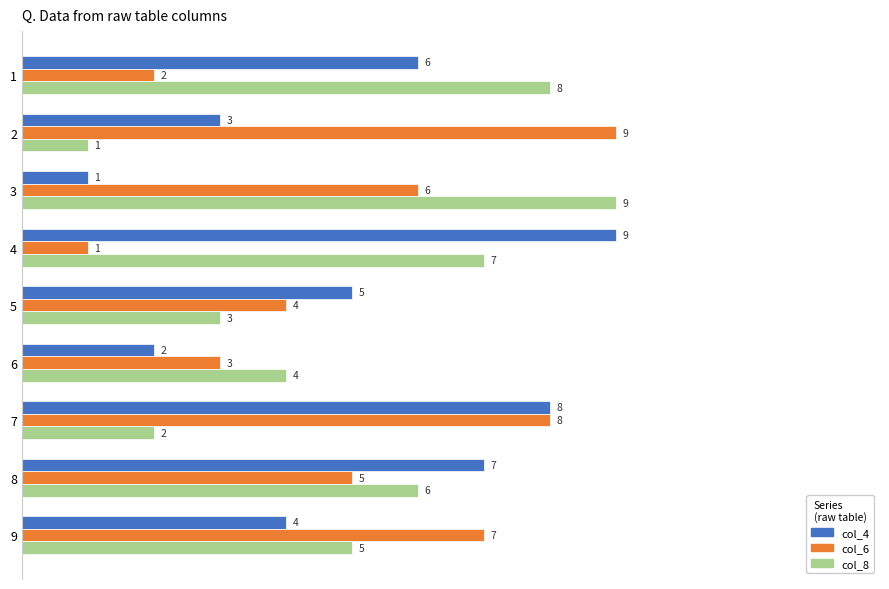

Rank the series at 2 from lowest to highest value.

col_8, col_4, col_6